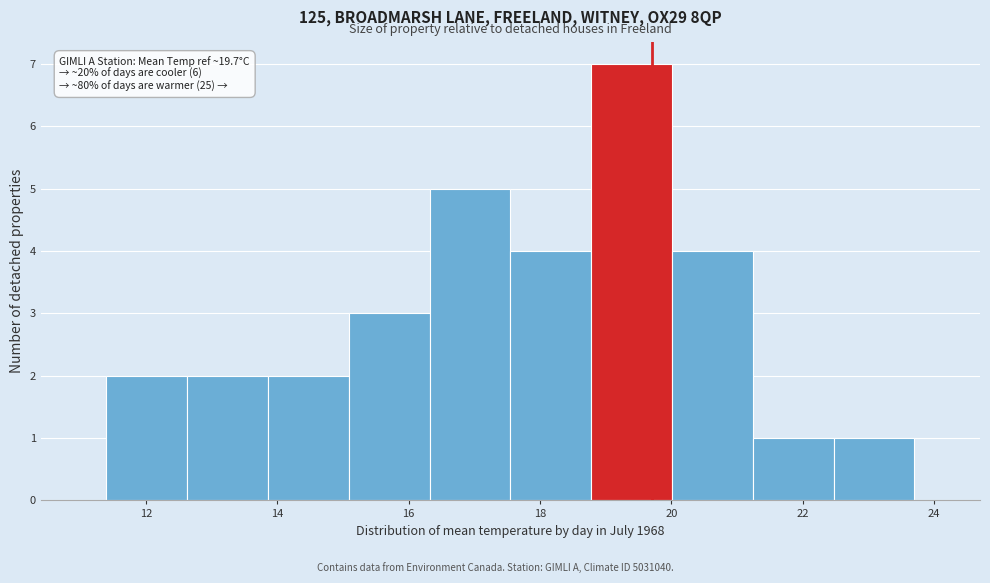

Over which range of the x-axis is the bar tallest?

18.8 to 20.0